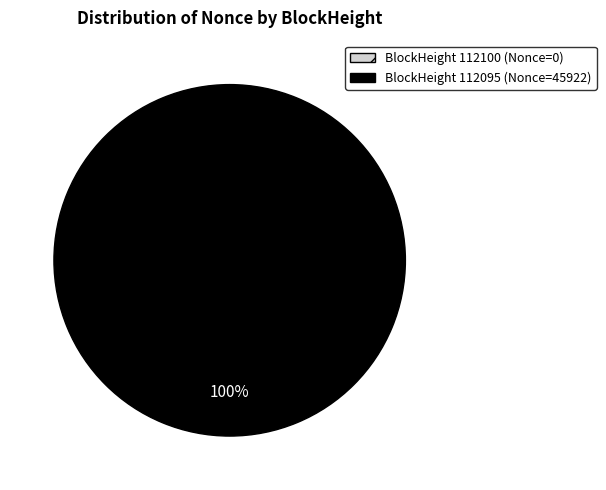

To the nearest percent, what is the average slice percentage?

50%